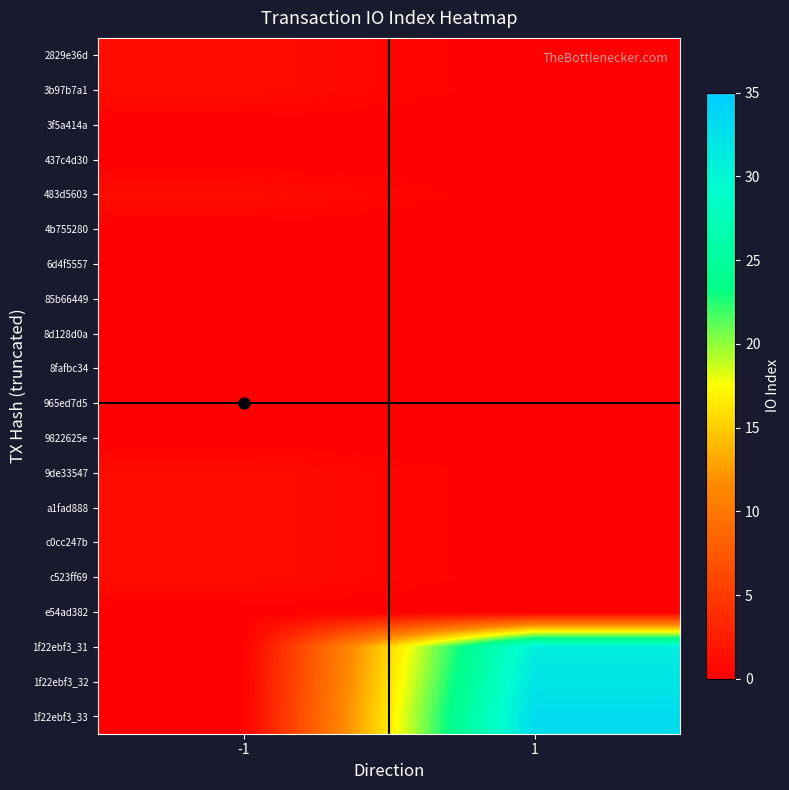

What is the maximum value shown in the chart?

33